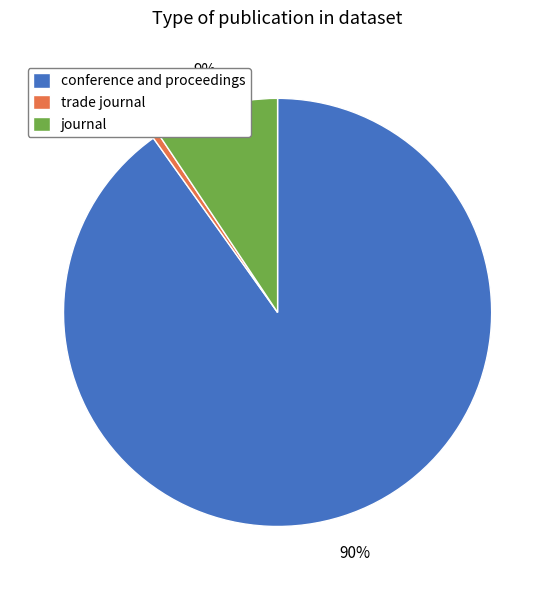

How many slices are in this pie chart?

3